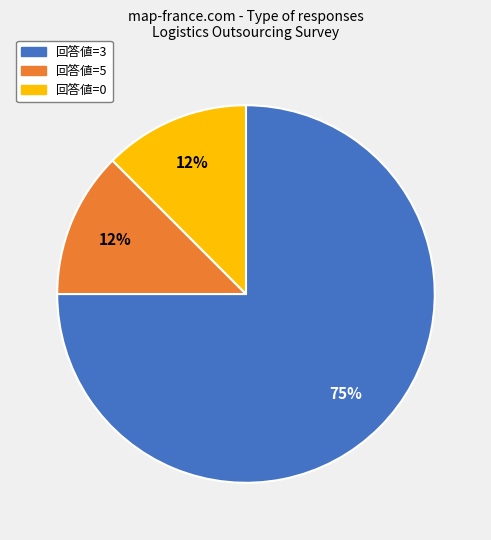

Is there a majority slice in this chart?

Yes